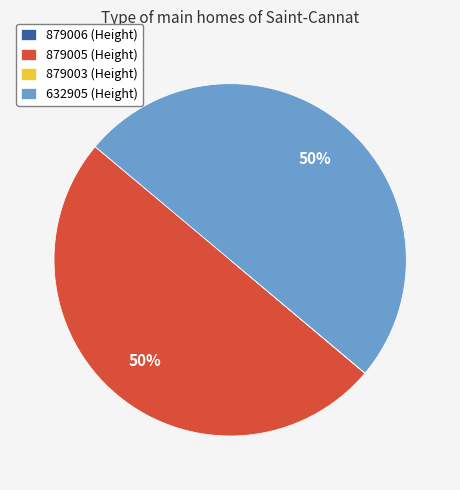

To the nearest percent, what percentage of the pie is 632905 (Height)?

50%